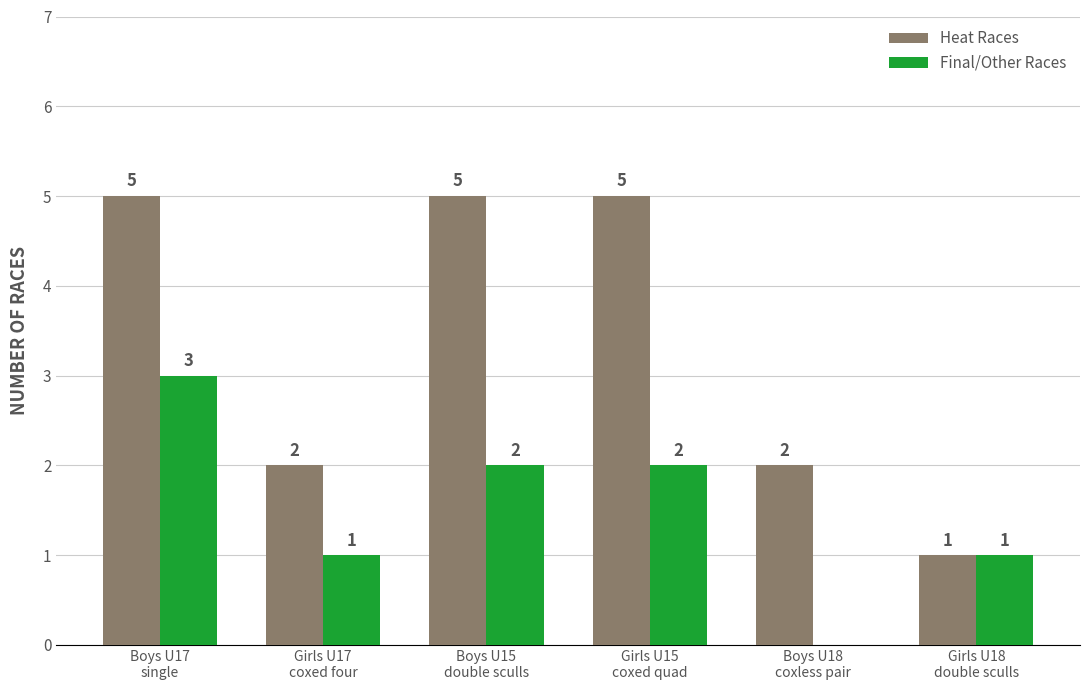

Which series has the largest total across all categories?

Heat Races